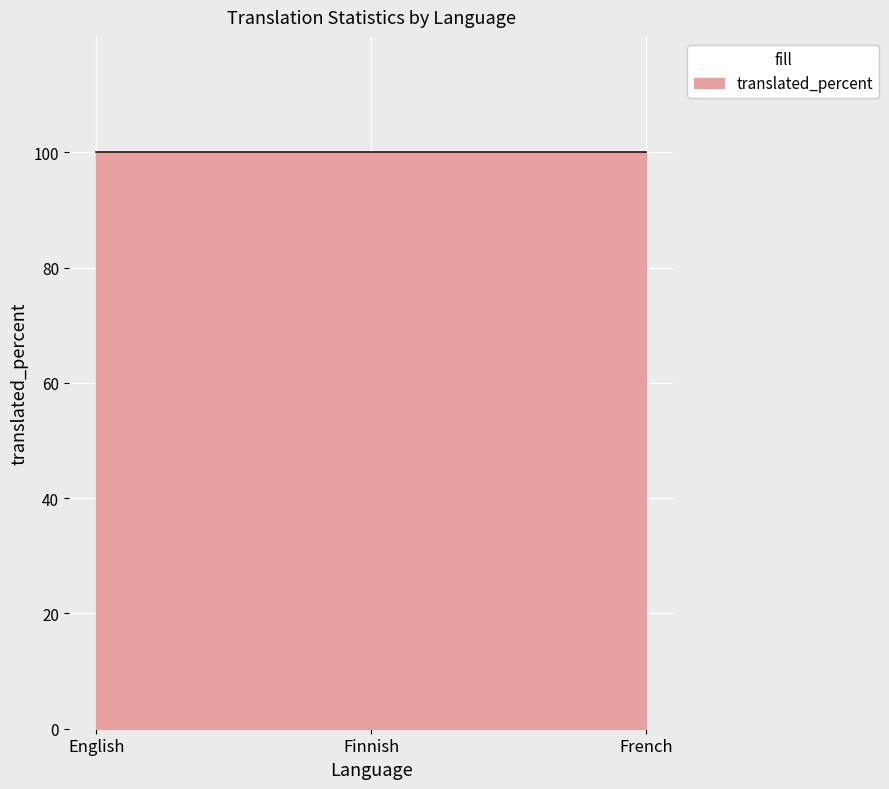

Does the chart display data point markers on the line(s)?

No